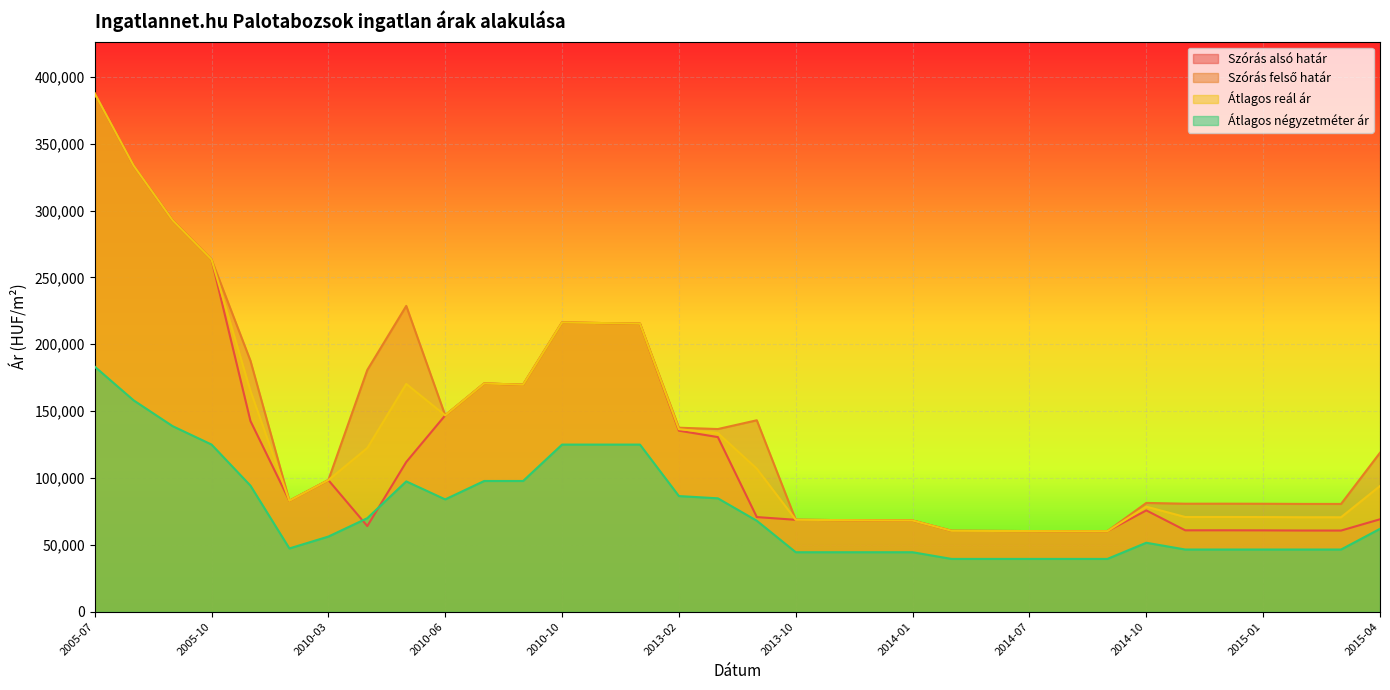

Reading left to right, list all the values displayed in this chart.

Szórás alsó határ: 387596	333648	292769	263462	142624	82963	98449	64069	111975	146860	170711	169784	216311	215880	215451	135392	130607	70795	68759	68550	68342	68221	60525	60419	60328	60222	60252	75783	60891	60909	60856	60732	60714	69145
Szórás felső határ: 387596	333648	292769	263462	187702	82963	98449	180809	228715	146860	170711	169784	216311	215880	215451	137618	136623	143181	68759	68550	68342	68221	60525	60419	60328	60222	60252	81377	80789	80807	80754	80630	80612	118889
Átlagos reál ár: 387596	333648	292769	263462	165163	82963	98449	122439	170345	146860	170711	169784	216311	215880	215451	136505	133615	106988	68759	68550	68342	68221	60525	60419	60328	60222	60252	78580	70840	70858	70805	70681	70663	94017
Átlagos négyzetméter ár: 183333	158090	138817	125051	94301	47341	56210	69968	97484	84020	97778	97778	125000	125000	125000	86501	84824	68043	44500	44500	44500	44500	39500	39500	39500	39500	39500	51593	46535	46535	46535	46535	46535	62007